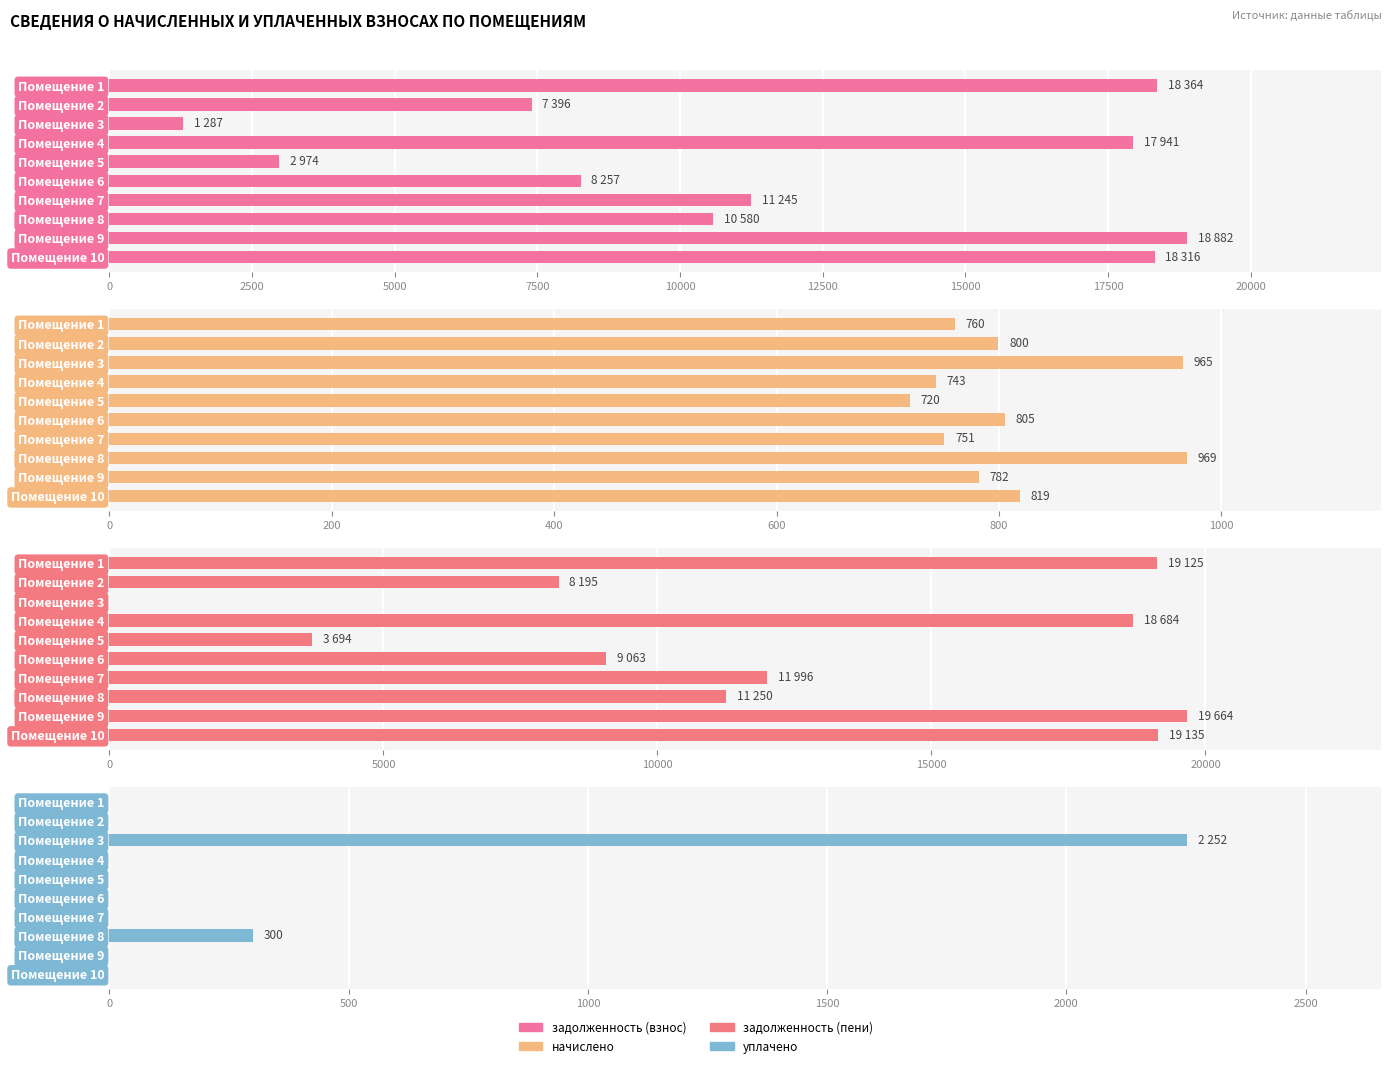

Is the value of начислено at Помещение 4 greater than the value of задолженность (взнос) at Помещение 8?

No